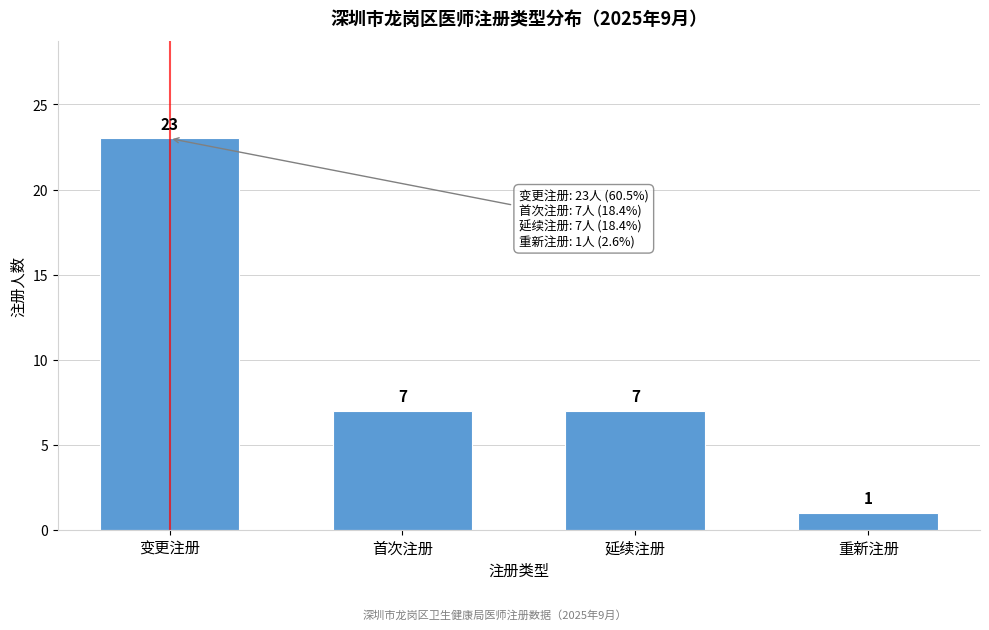

Reading left to right, extract all data points from this chart.

23	7	7	1